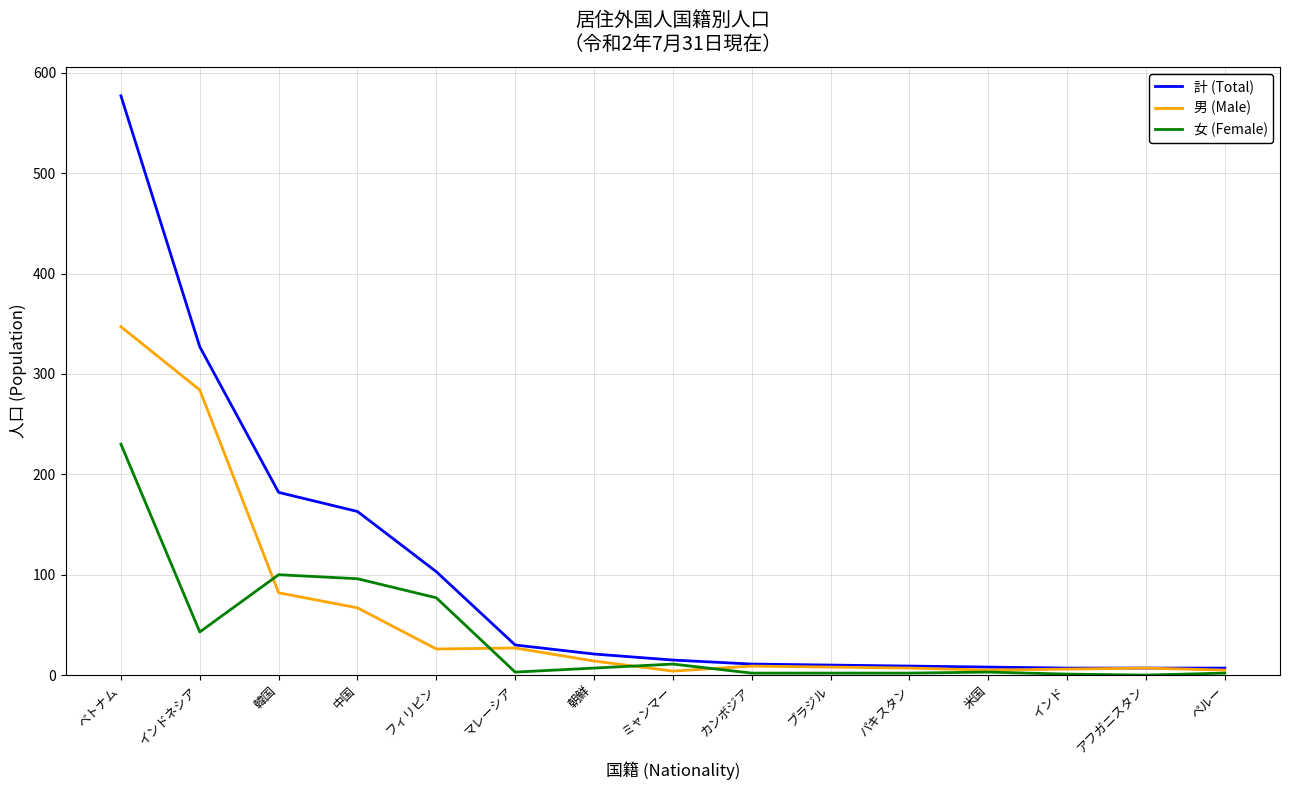

Read the 男 (Male) value at アフガニスタン.

7